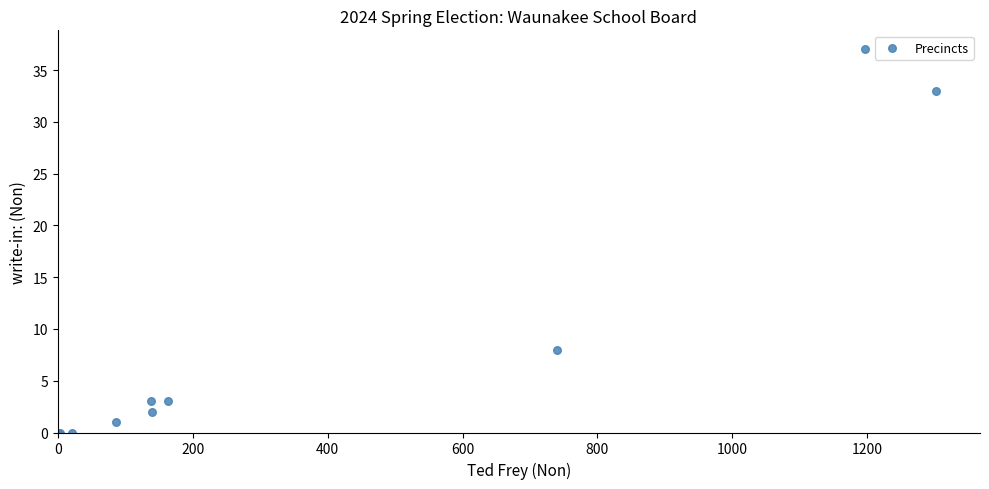

What Y value in the scatter plot is closest to 18?

8